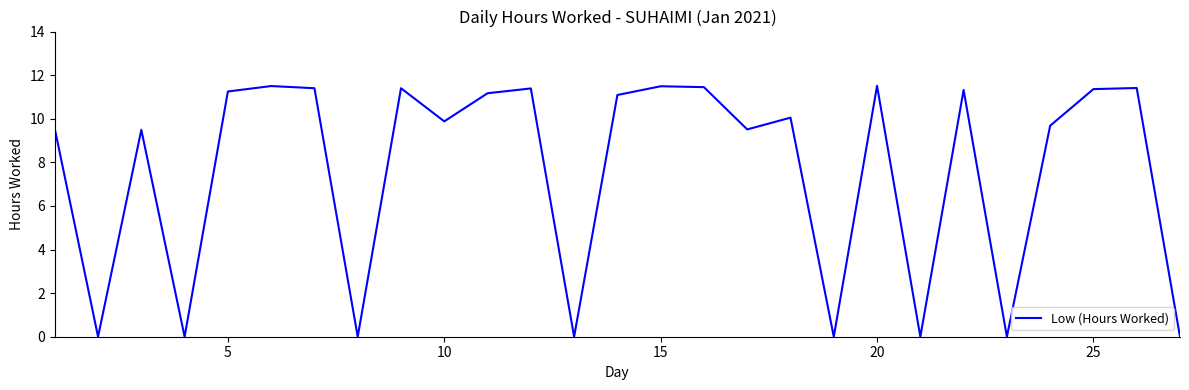

How many lines are shown in the chart?

1